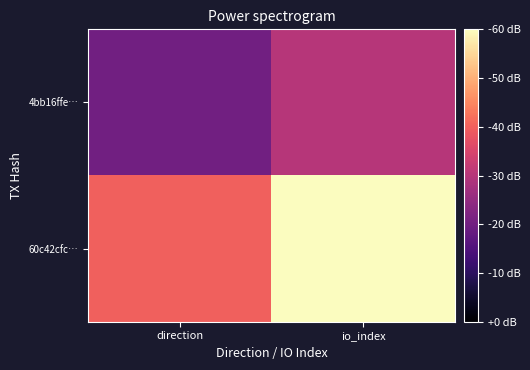

What is the total value across all series at io_index?

3